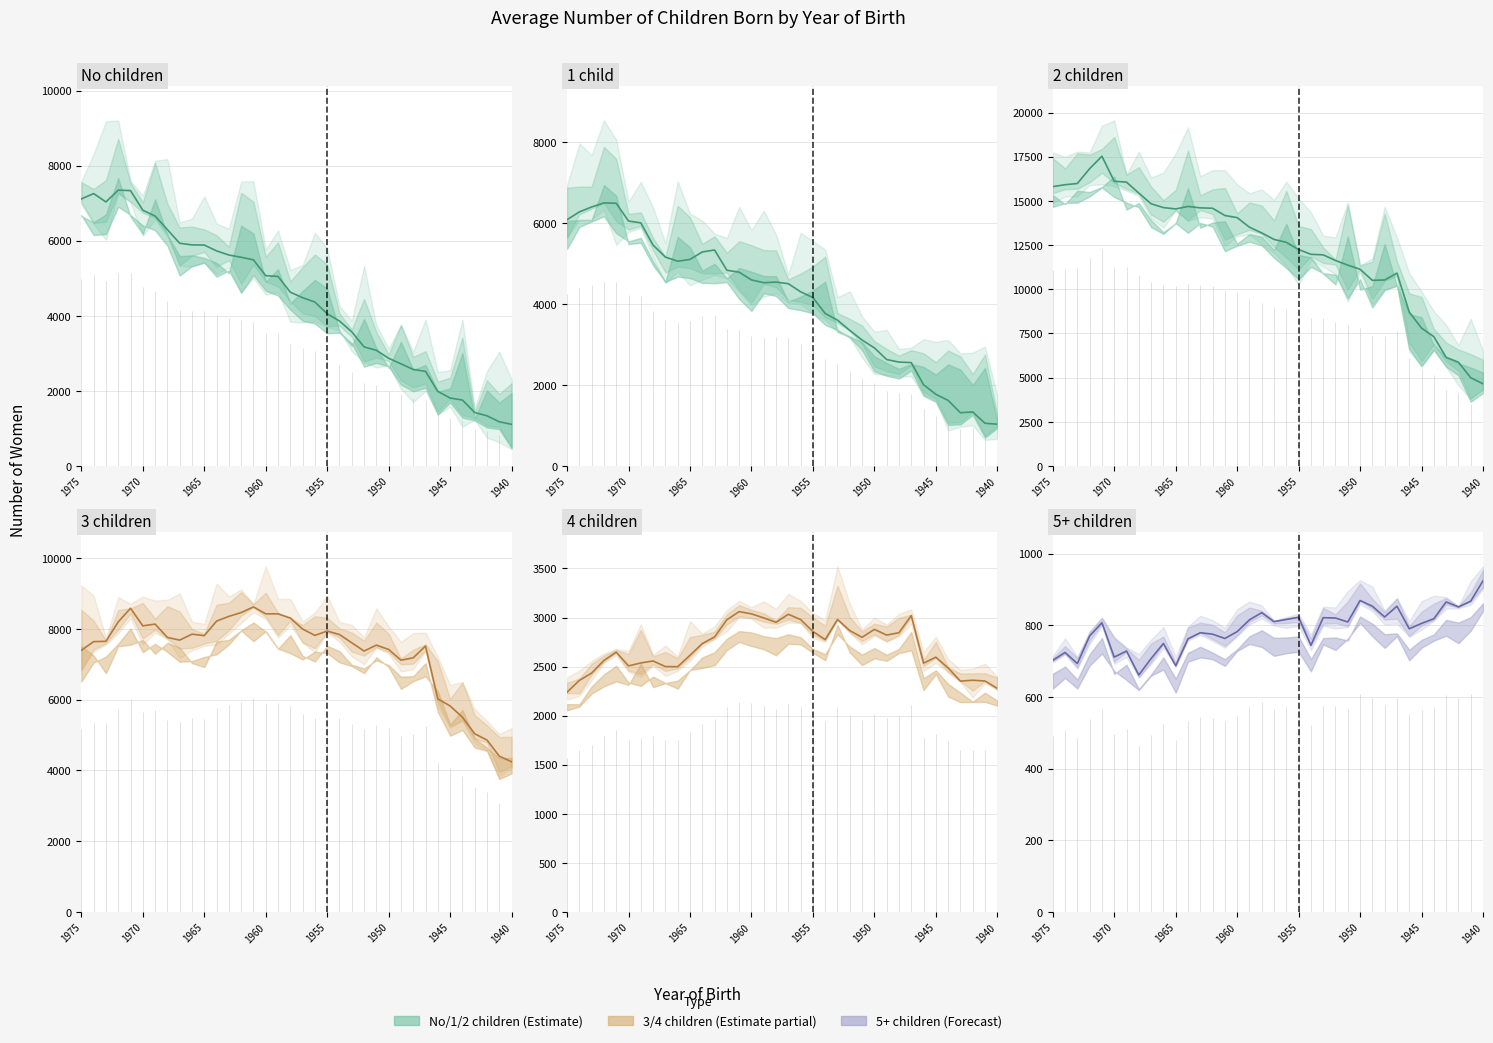

Is the value of 5+ children at 22 greater than the value of Year of Birth at 20?

No